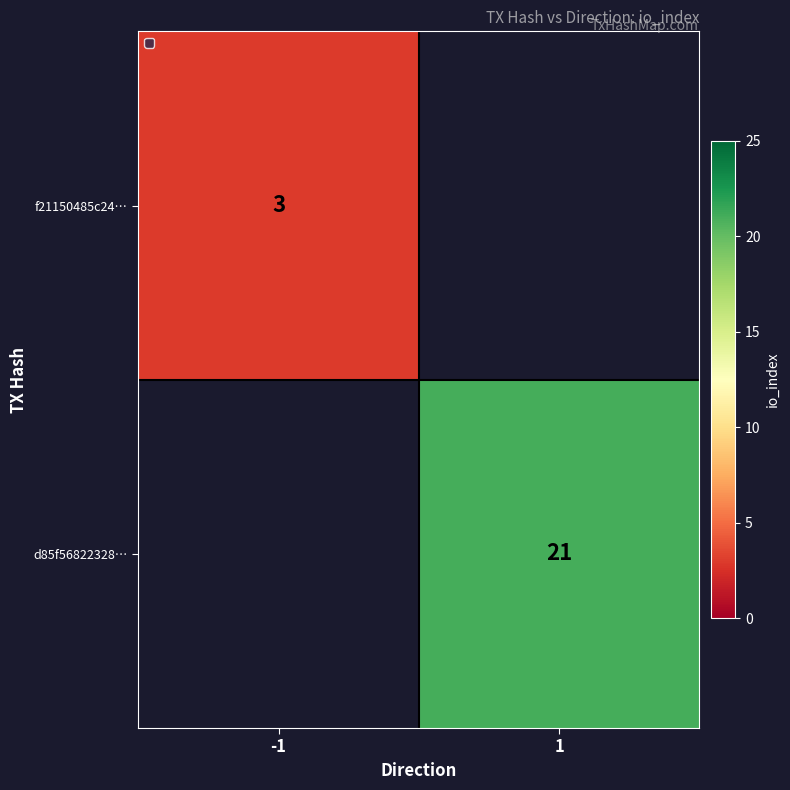

True or false: f21150485c24… has a value of 3 at -1.

True